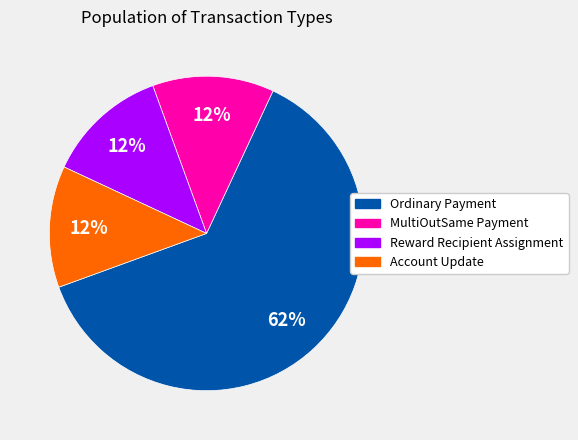

Between Ordinary Payment and Reward Recipient Assignment, which is larger?

Ordinary Payment